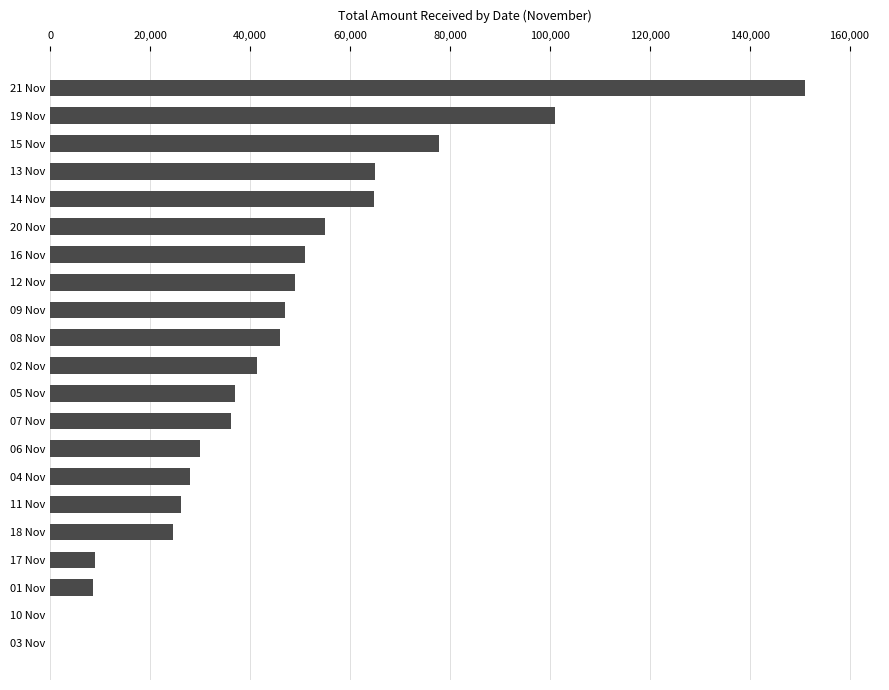

What is the change in value from 15 Nov to 21 Nov?

+73150